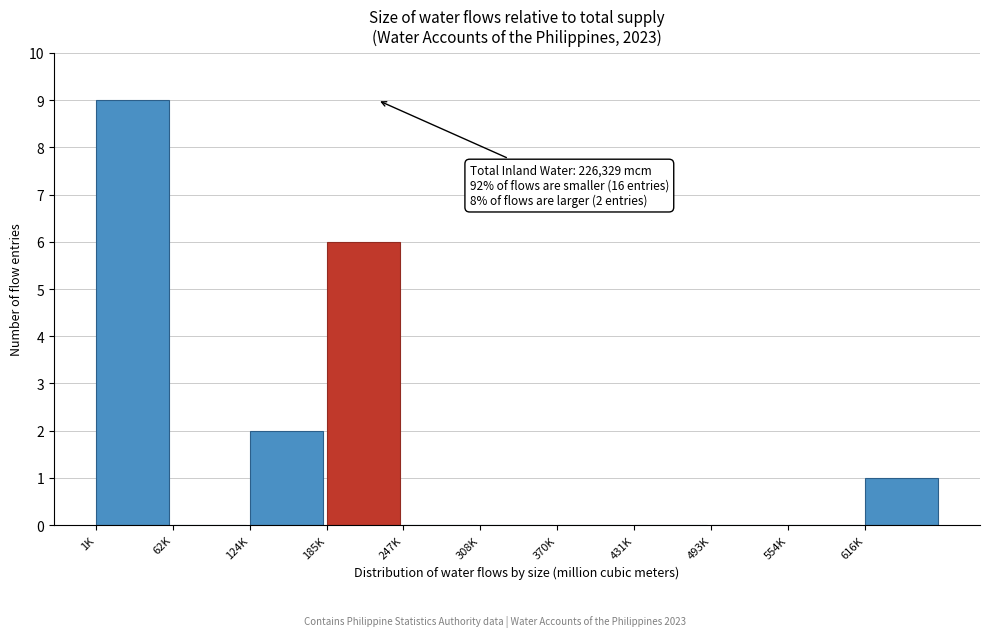

Reading right to left, list all the values displayed in this chart.

616K=1	554K=0	493K=0	431K=0	370K=0	308K=0	247K=0	185K=6	124K=2	62K=0	1K=9